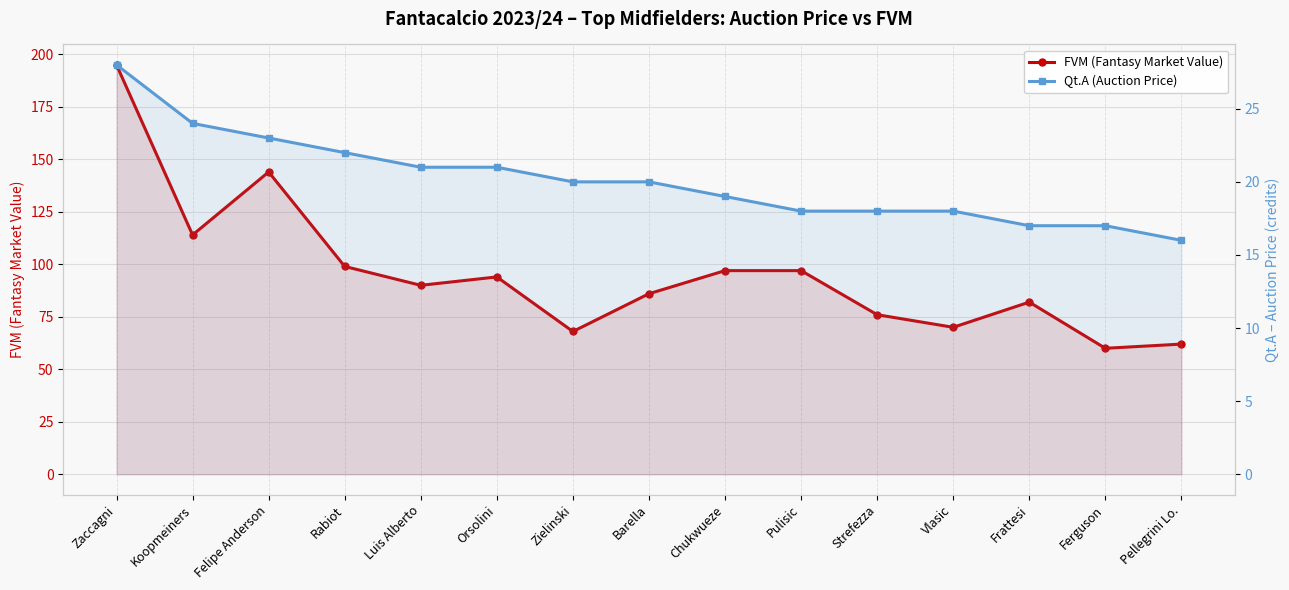

What are all the series names shown in the legend?

FVM (Fantasy Market Value), Qt.A (Auction Price)